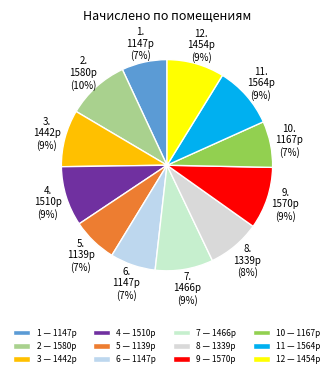

How many segments does this pie chart have?

12